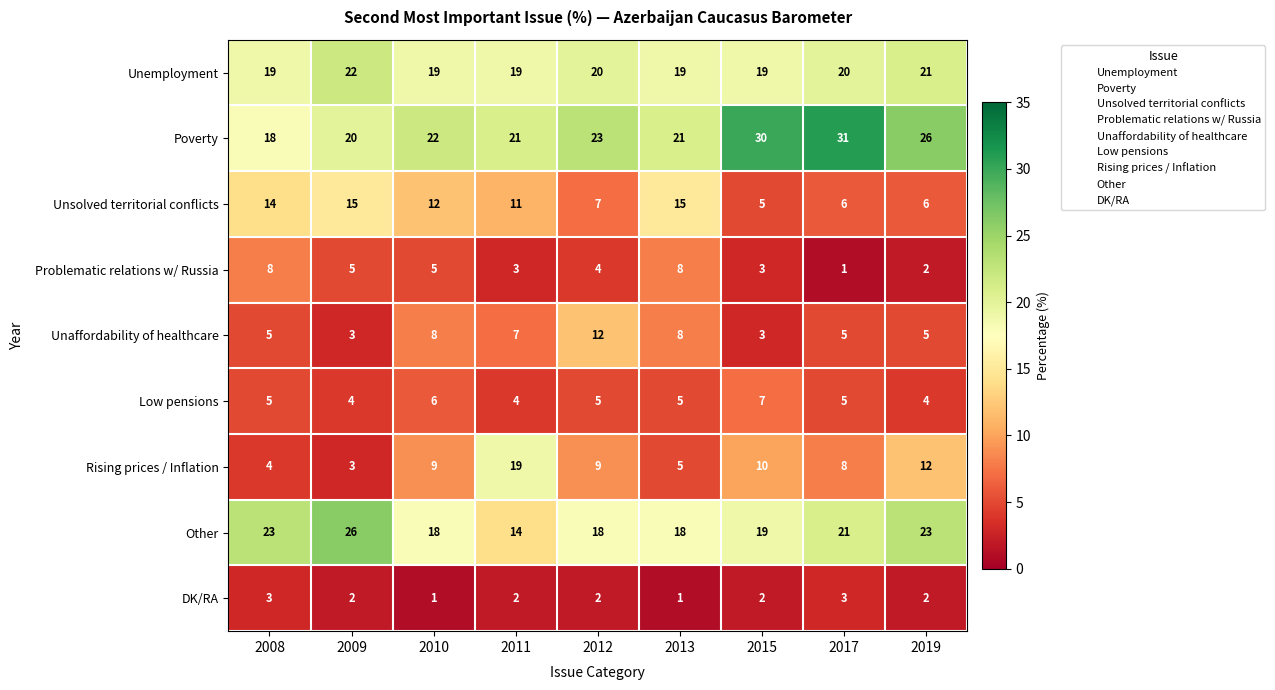

Which series has the widest spread of values?

Rising prices / Inflation